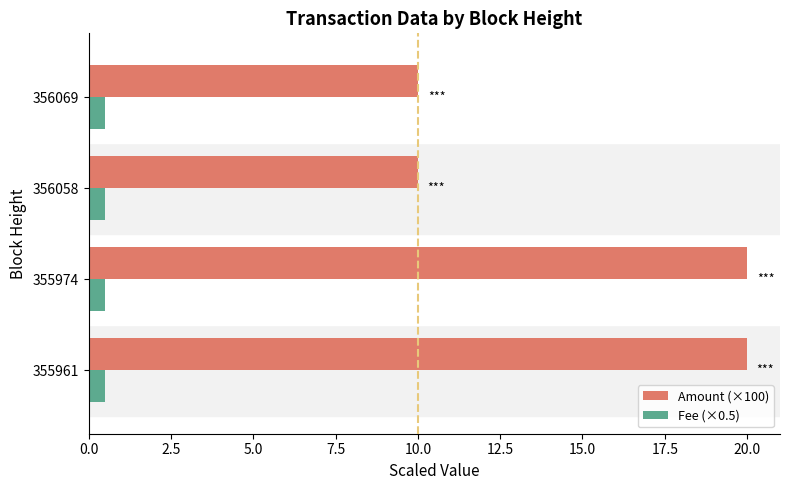

What is the spread (max minus min) of values at 355961?

19.5